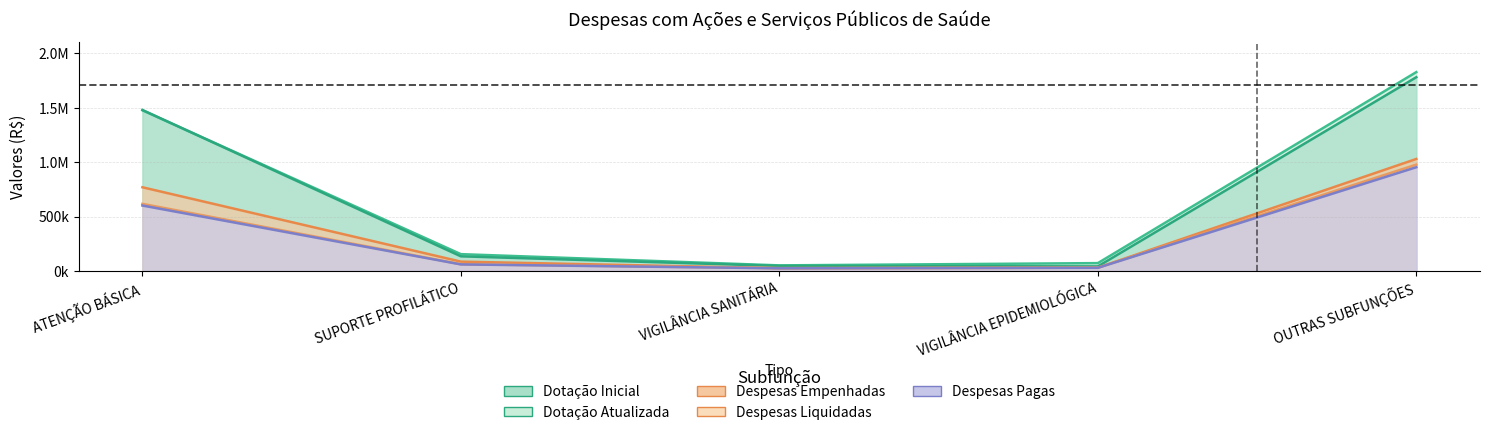

Rank the categories by Despesas Liquidadas value from highest to lowest.

OUTRAS SUBFUNÇÕES, ATENÇÃO BÁSICA, SUPORTE PROFILÁTICO, VIGILÂNCIA EPIDEMIOLÓGICA, VIGILÂNCIA SANITÁRIA